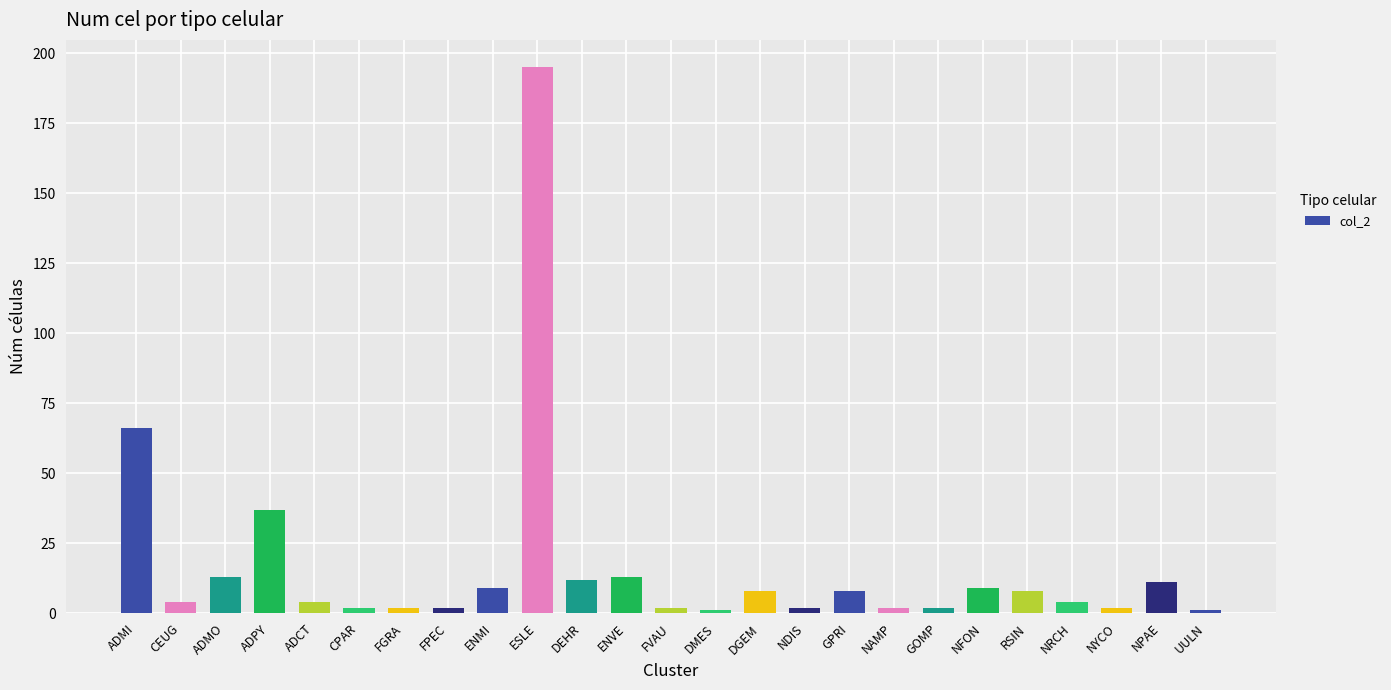

Is it true that the value at NRCH is 4?

True